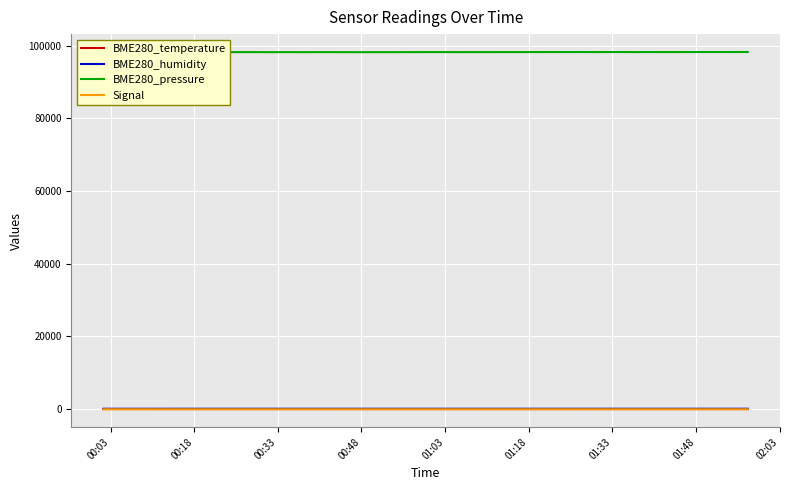

What is the maximum value shown in the chart?

98314.9